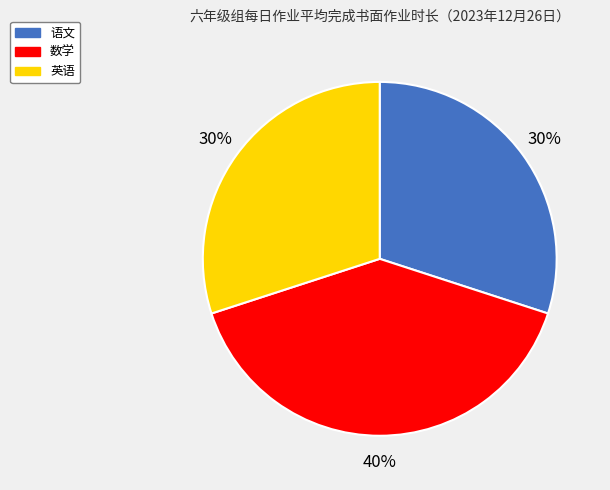

To the nearest percent, what is the average slice percentage?

33%